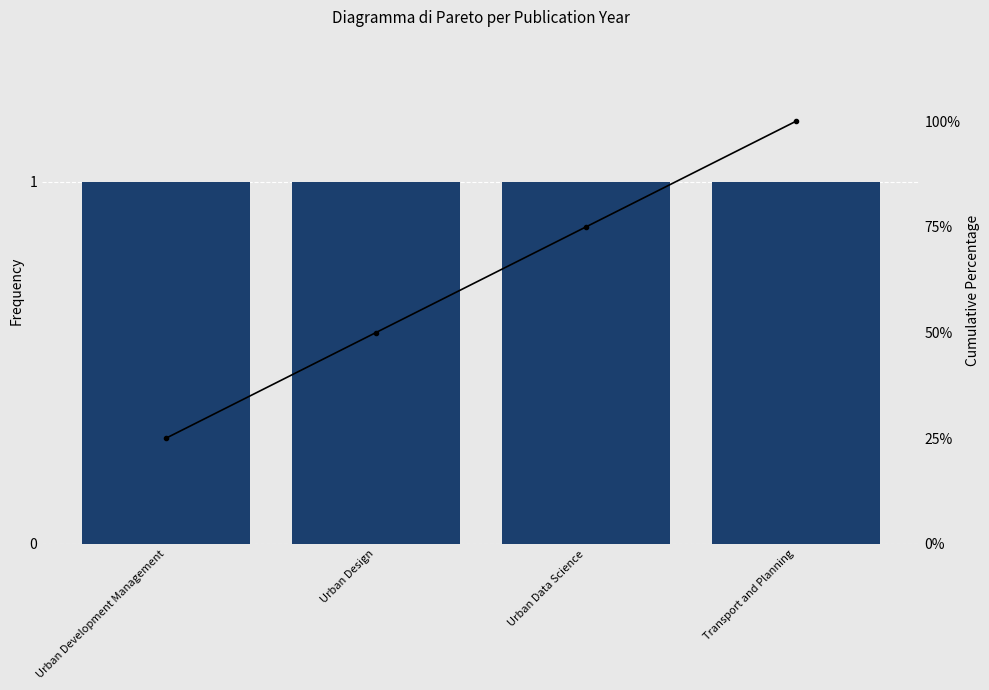

Does the chart contain any negative values?

No